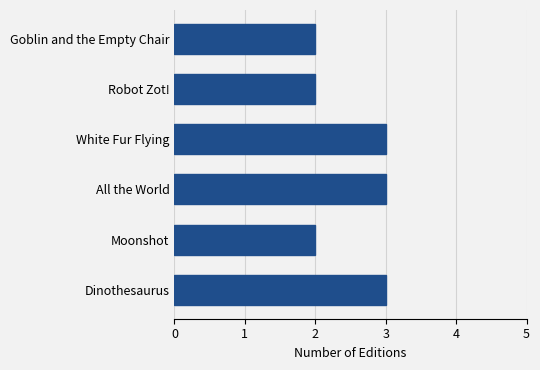

Between All the World and Moonshot, which is larger?

All the World